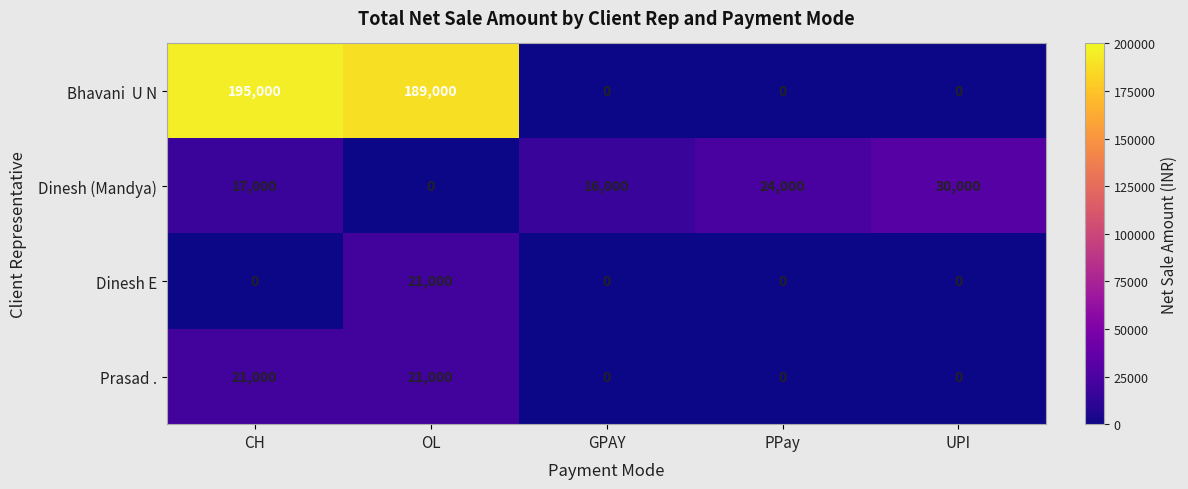

What is the difference between the second highest and minimum values in the Dinesh (Mandya) series?

24000